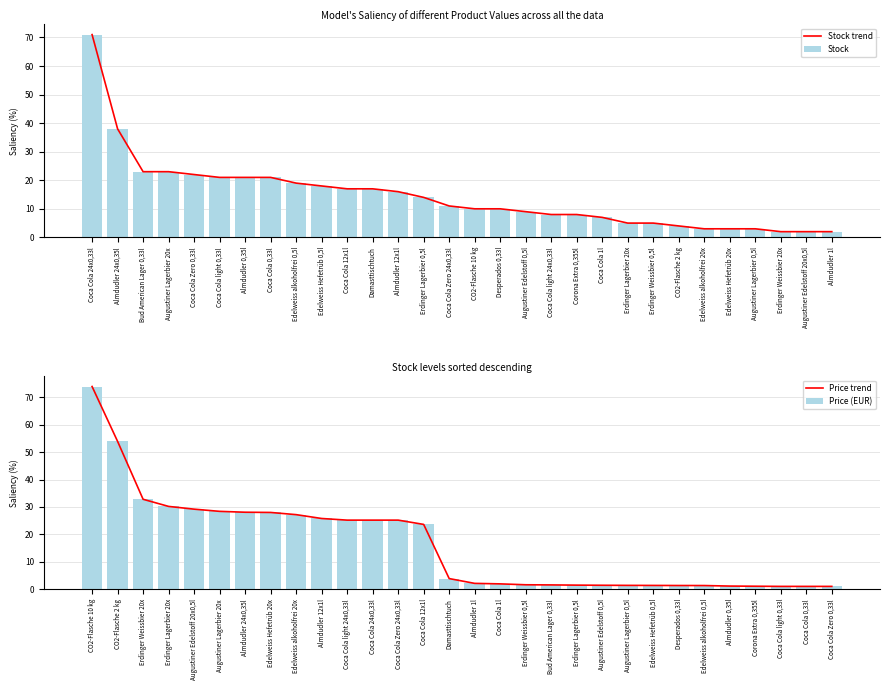

What is the difference between the Stock values at Coca Cola 0,33l and Erdinger Weissbier 0,5l?

16